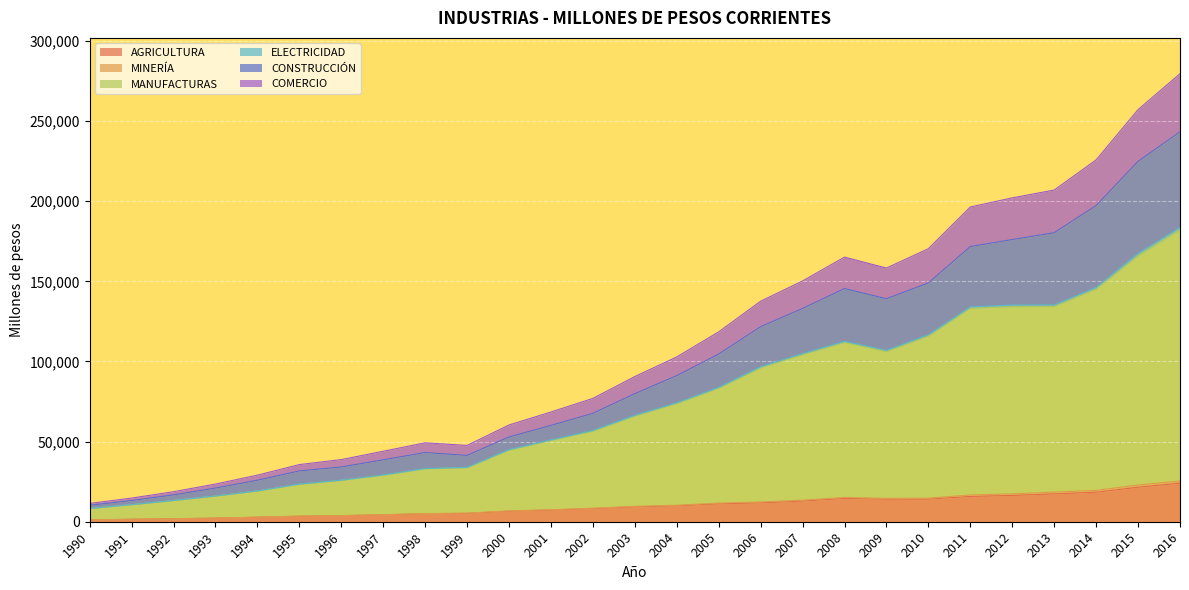

Reading left to right, list all the values displayed in this chart.

AGRICULTURA: 1155.8	1509.2	1862.3	2212.5	2810.4	3426.0	3757.0	4281.5	4954.0	5221.4	6574.2	7263.9	8190.6	9300.3	9966.1	11192.5	11801.7	12917.6	14566.3	14103.0	14081.0	15776.6	16408.4	17388.4	18420.0	21543.0	24104.0
MINERÍA: 11411.4	14758.0	18724.3	23519.1	29048.0	35668.3	38774.0	43983.9	49237.0	47621.3	60372.1	68483.2	76955.7	90591.2	102833.7	118467.5	137602.0	150247.3	165125.2	158299.6	170377.1	196411.4	202094.4	206967.6	225791.0	257148.0	279555.0
MANUFACTURAS: 8231.8	10601.5	13225.7	15985.0	19159.8	23349.7	25804.3	29020.6	32989.9	33686.5	44655.7	50650.5	56488.6	65901.2	73675.6	83211.3	96033.3	104232.6	111843.3	106208.0	115831.8	133195.6	134210.4	134280.5	145130.0	165878.0	182152.0
ELECTRICIDAD: 1177.7	1536.0	1893.0	2250.1	2848.5	3488.0	3836.5	4374.9	5063.1	5364.3	6776.6	7479.8	8433.5	9599.3	10296.7	11628.1	12321.1	13435.3	15151.8	14607.8	14729.7	16685.3	17393.4	18471.3	19573.0	22904.0	25459.0
CONSTRUCCIÓN: 10272.8	13233.9	16753.2	21027.9	25891.1	31709.8	34171.2	38627.9	43193.5	41394.2	52913.0	60105.9	67655.5	79916.3	91189.9	104612.6	121707.6	133077.4	145513.5	139158.5	149027.2	171726.6	176083.9	180354.9	197274.0	224882.0	243340.0
COMERCIO: 8259.8	10639.1	13271.3	16046.8	19238.5	23456.5	25928.1	29183.7	33198.3	33918.4	44973.6	51034.2	56951.1	66429.7	74227.8	83862.2	96715.6	104945.1	112567.6	106994.2	116661.5	134091.8	135241.1	135303.0	146234.0	167424.0	183718.0